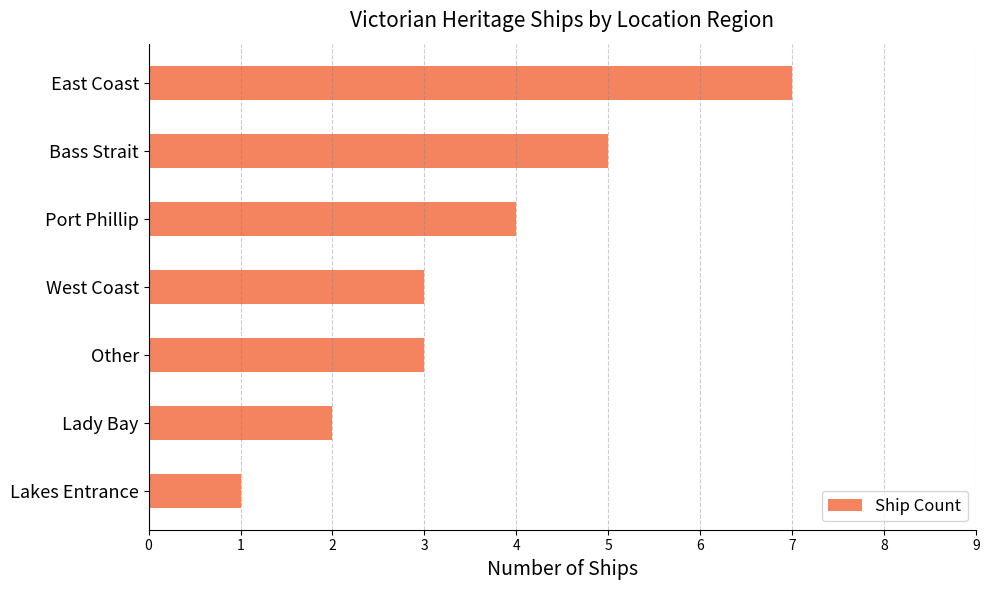

What is the smallest value displayed?

1